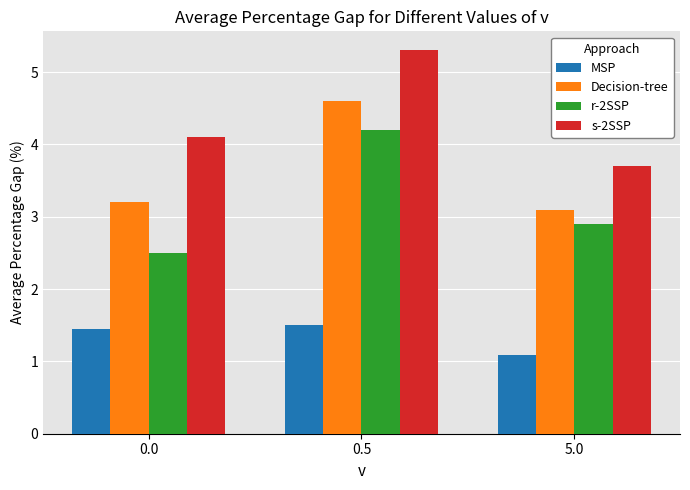

What is the sum of the MSP values at 0.5 and 0.0?

3.0